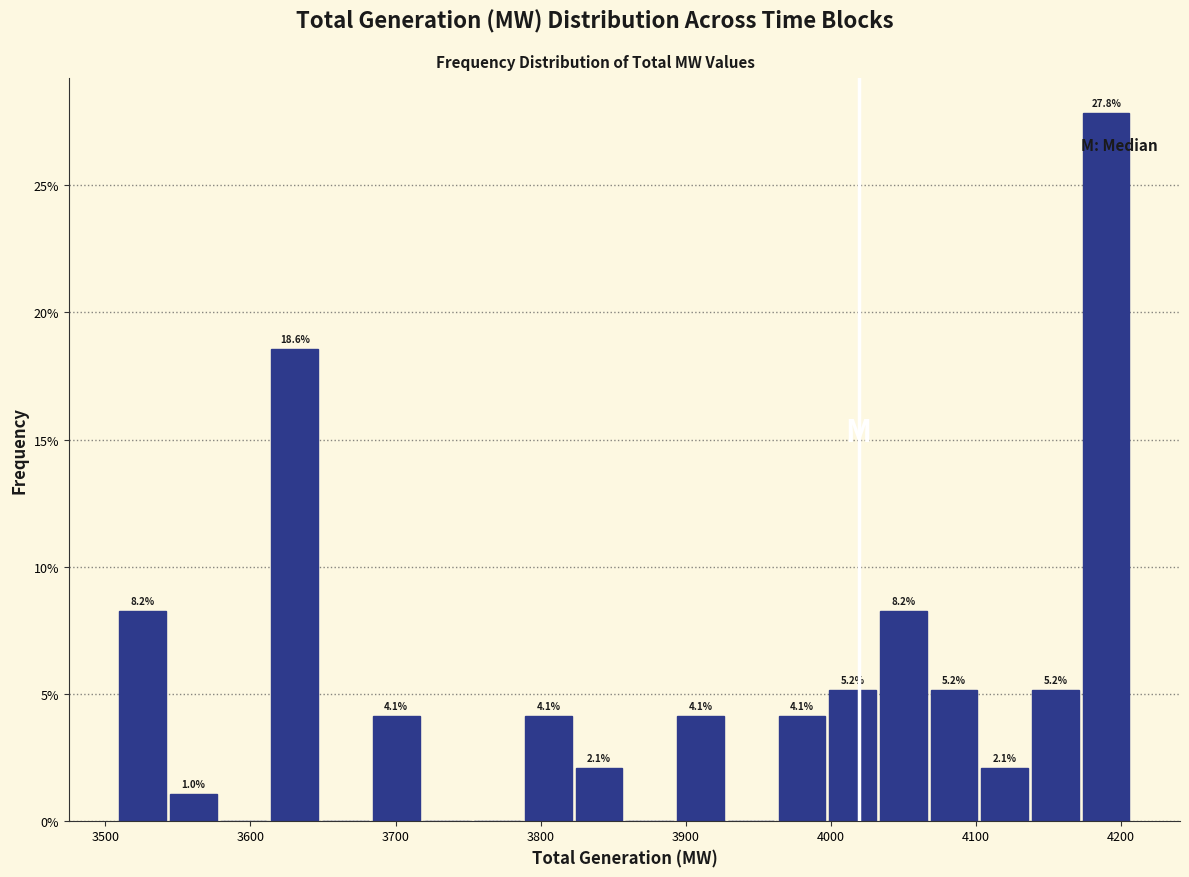

Read against the x-axis, roughly where is the centre of the tallest bar?

4190